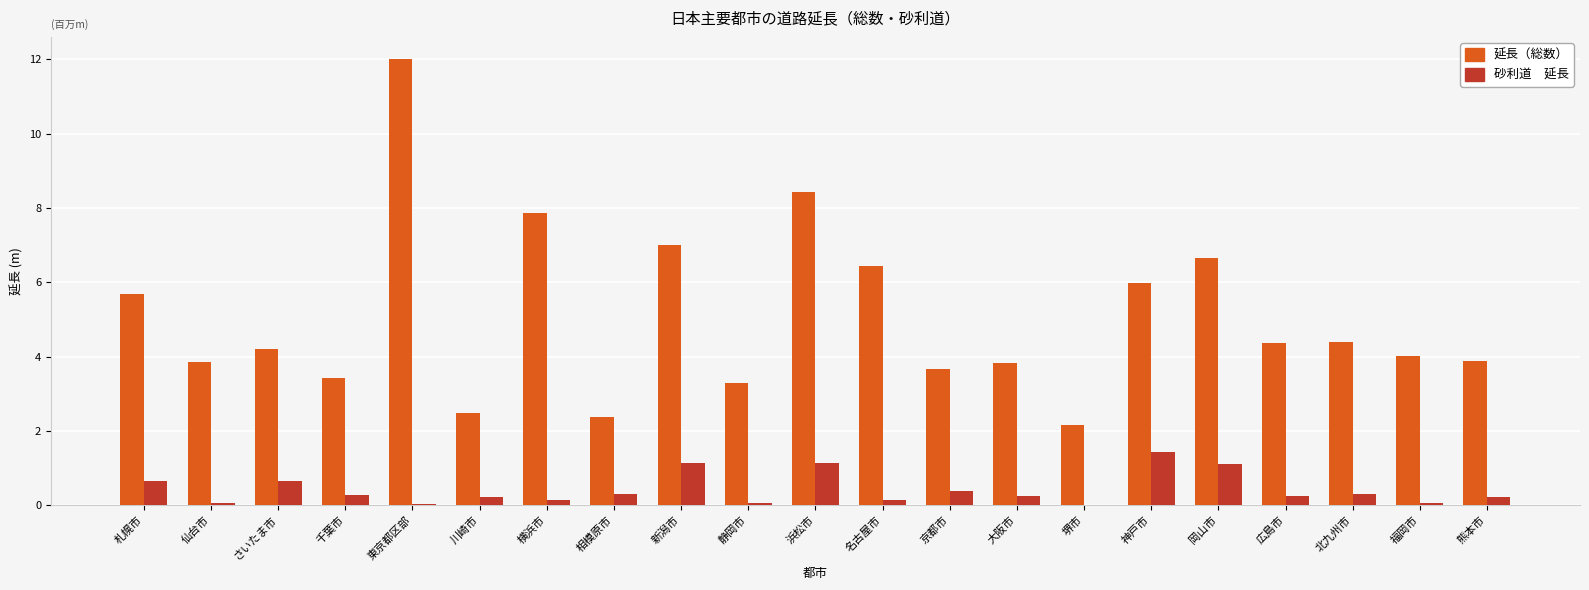

What is the maximum value shown in the chart?

12.0